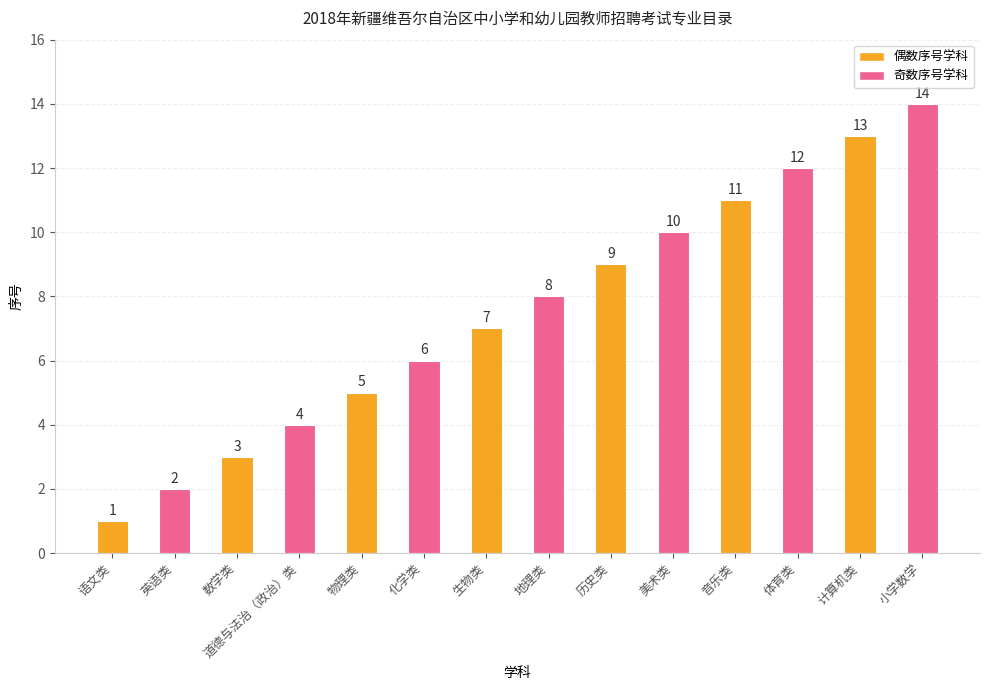

Is it true that the value at 地理类 is 6?

False